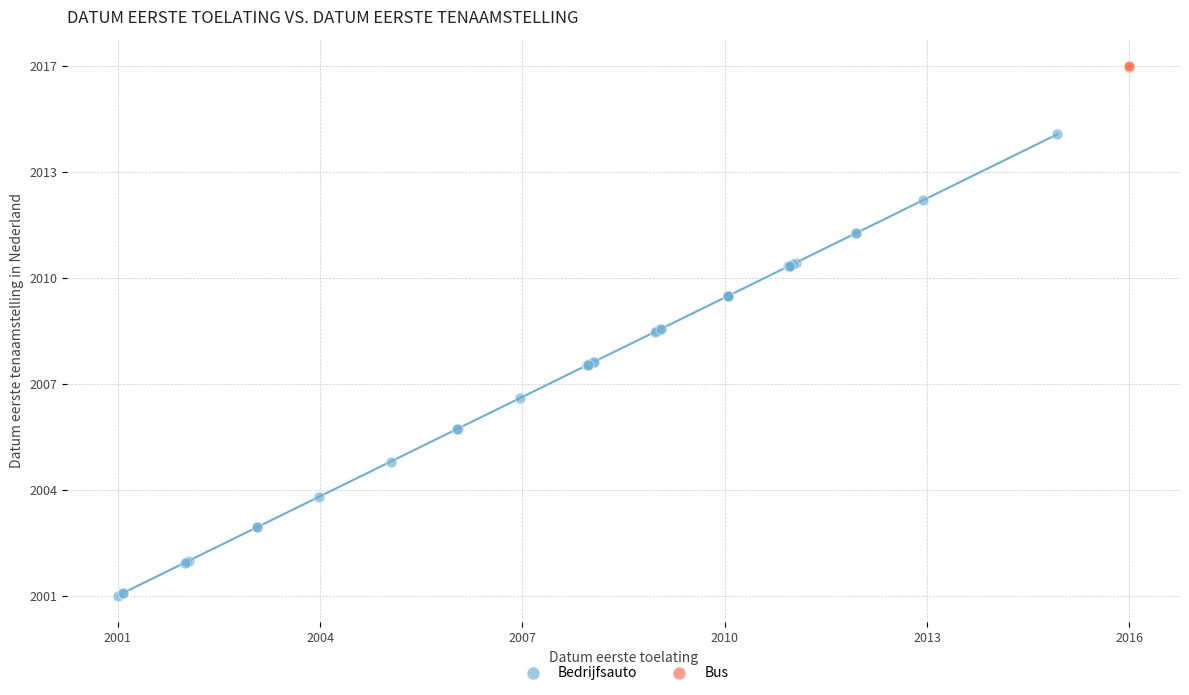

What are all the series names shown in the legend?

Bedrijfsauto, Bus